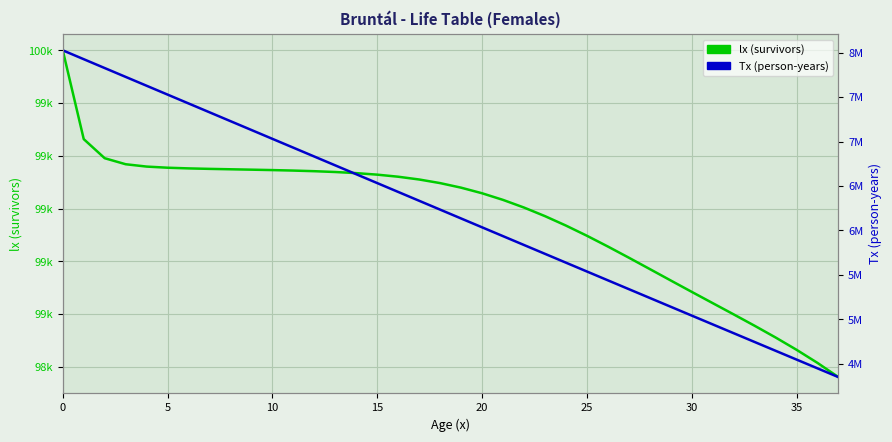

How many data points in Tx (person-years) are less than 6234649?

19